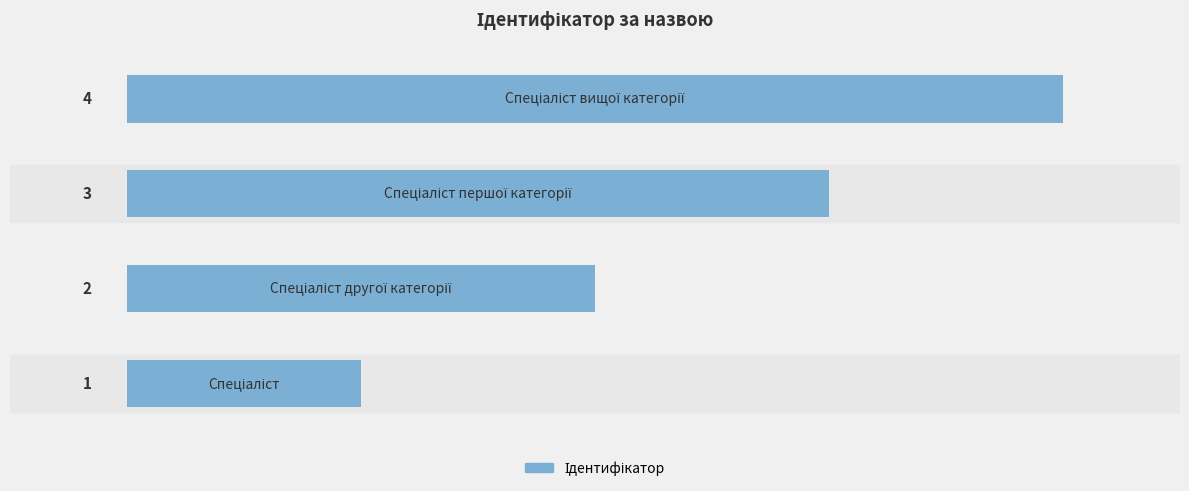

How many values are between 2 and 4?

3